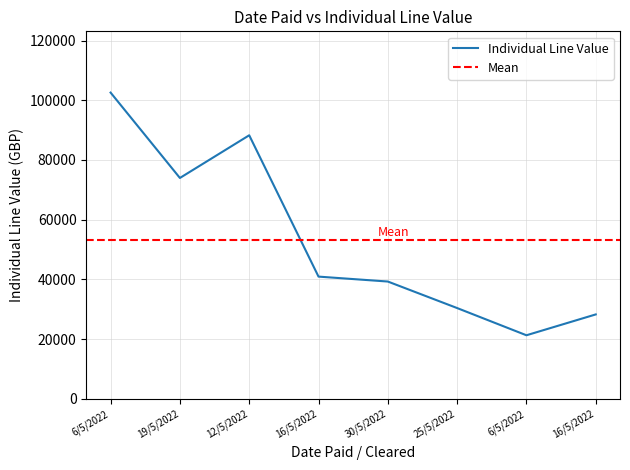

Where is the first local minimum?

19/5/2022